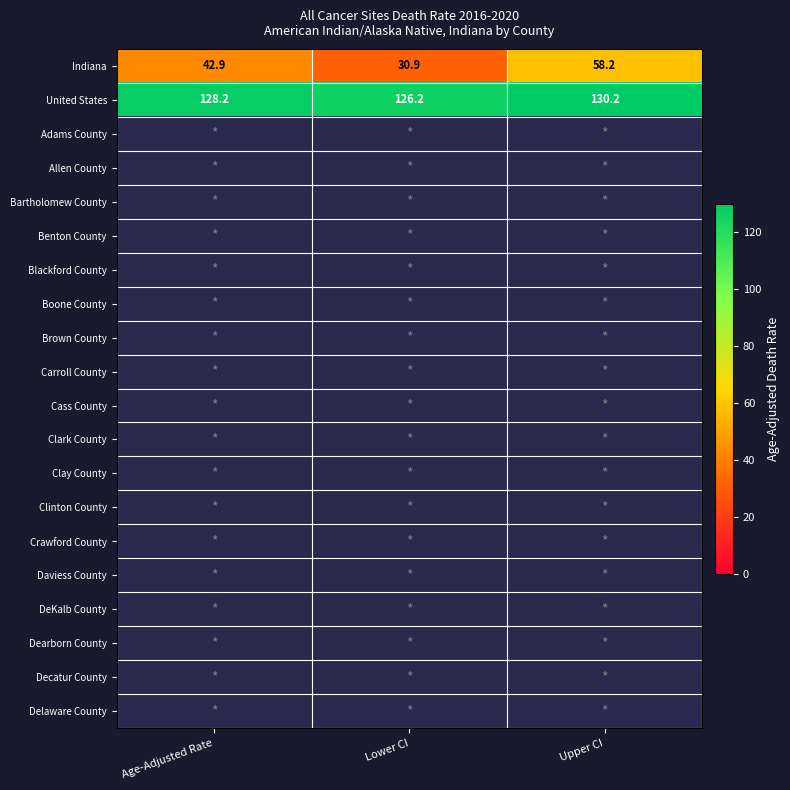

What is the sum of all Indiana values?

132.0